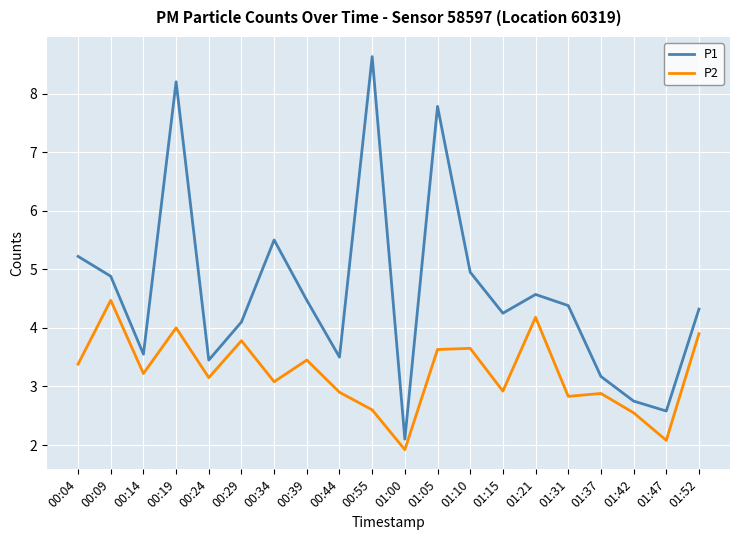

True or false: P2 has a value of 3.1 at 00:34.

True